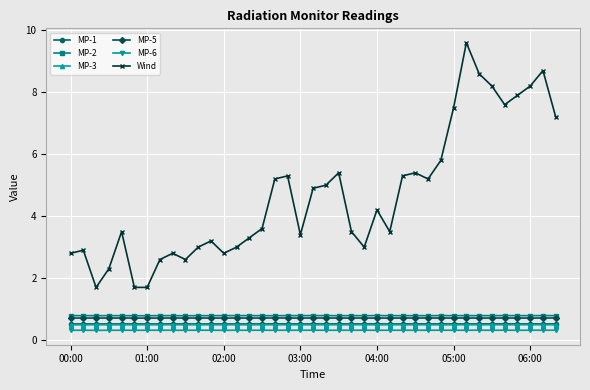

What is the value of the MP-1 point at the 27th from the left?

0.5